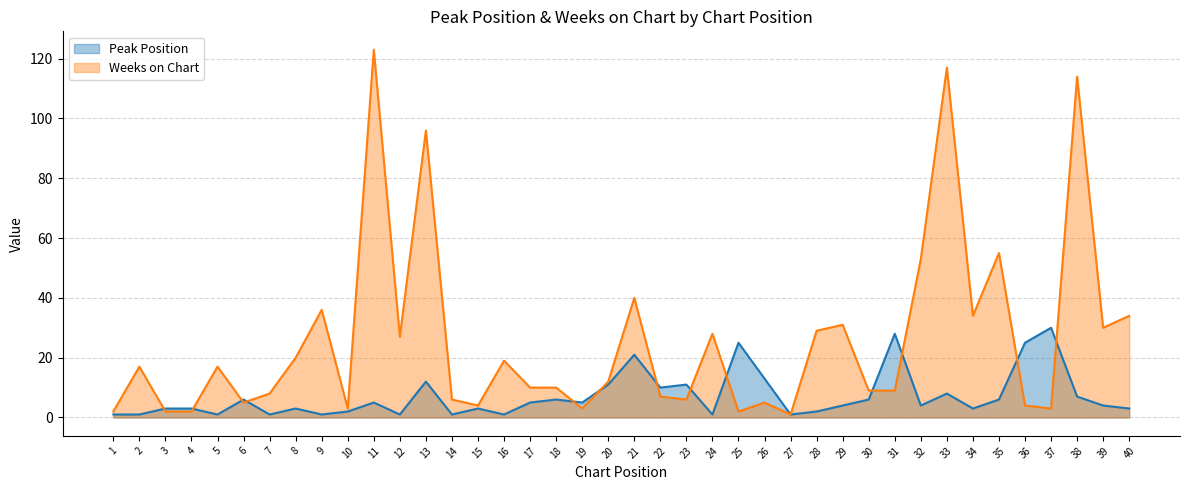

True or false: Peak Position and Weeks on Chart intersect in this chart.

True